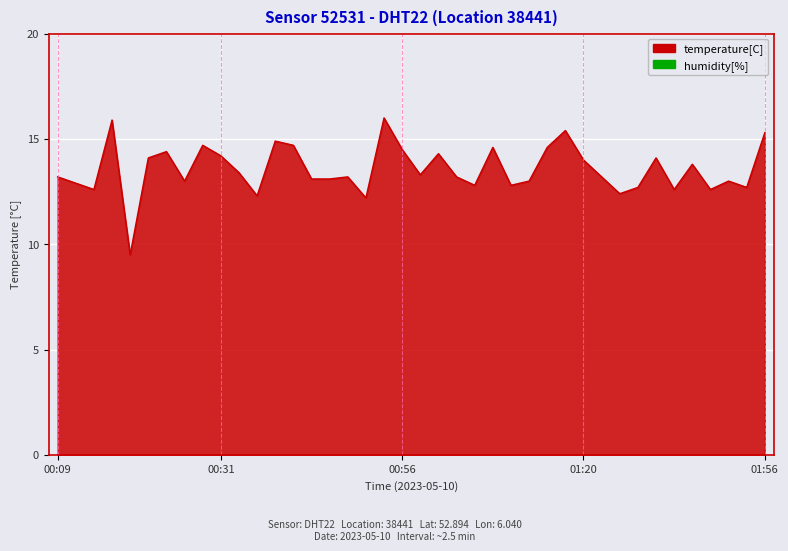

What is the smallest value displayed?

9.5